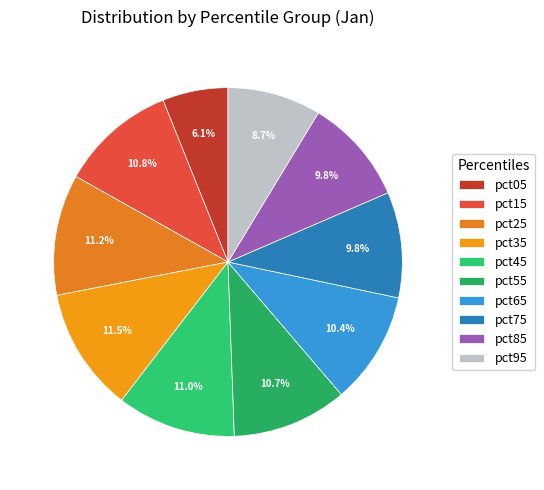

How many segments does this pie chart have?

10